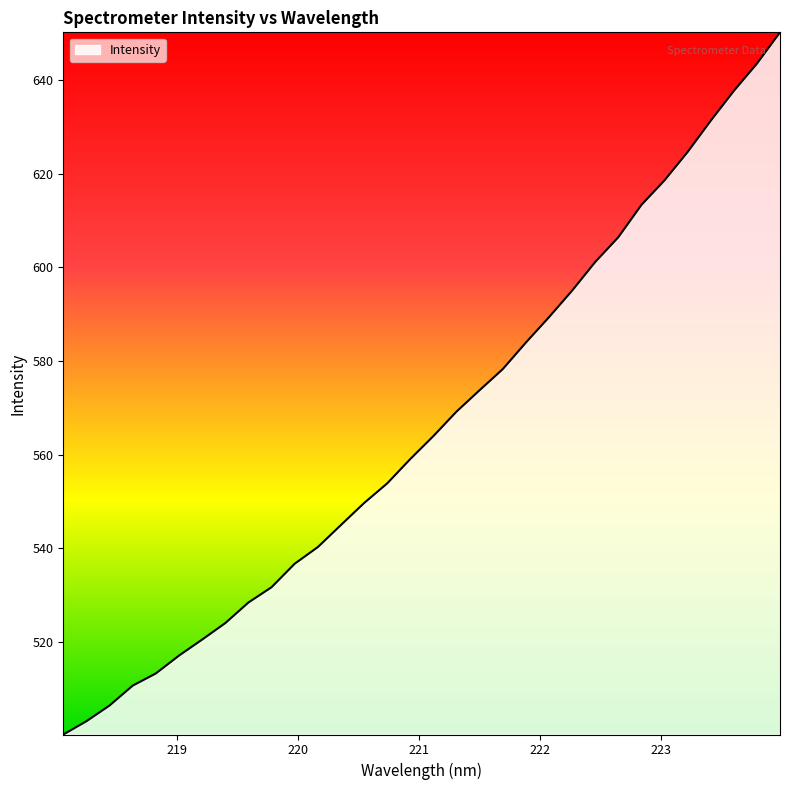

How many lines are shown in the chart?

1